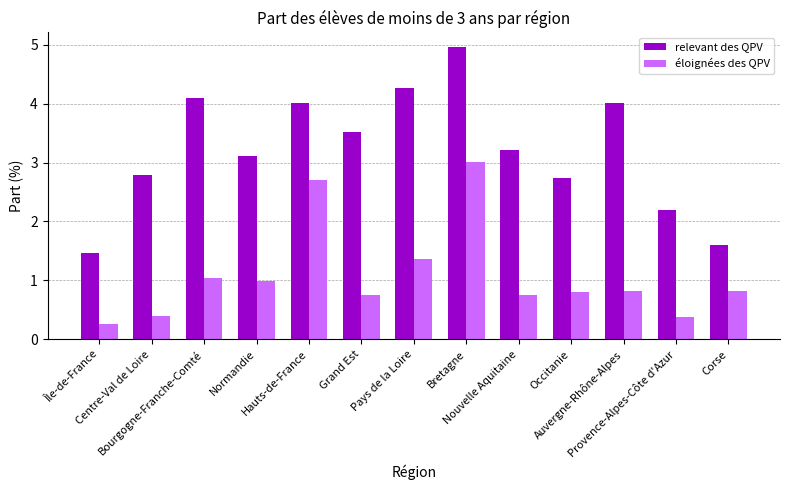

Reading left to right, transcribe all the data shown in this chart.

relevant des QPV: 1.5	2.8	4.1	3.1	4.0	3.5	4.3	5.0	3.2	2.7	4.0	2.2	1.6
éloignées des QPV: 0.3	0.4	1.0	1.0	2.7	0.8	1.4	3.0	0.8	0.8	0.8	0.4	0.8